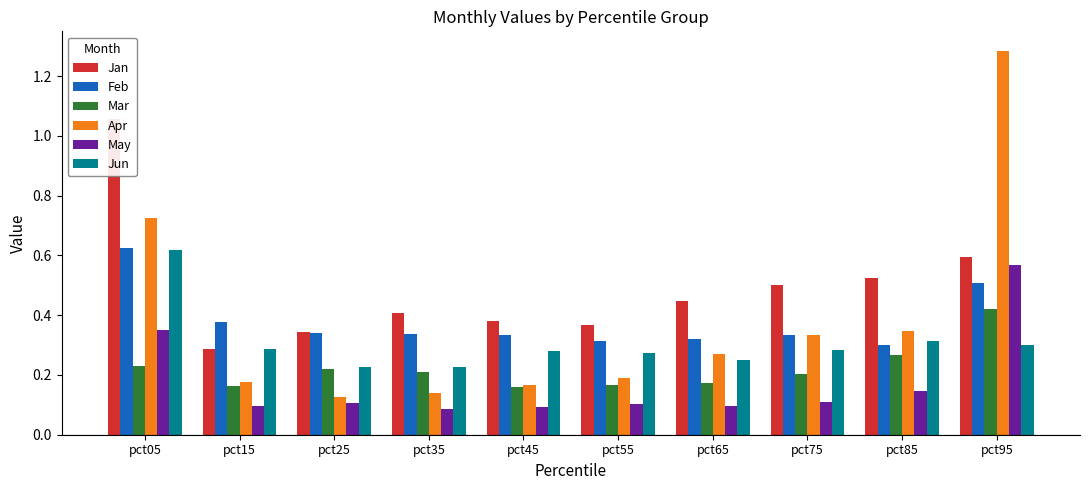

How many bars are there in total?

60